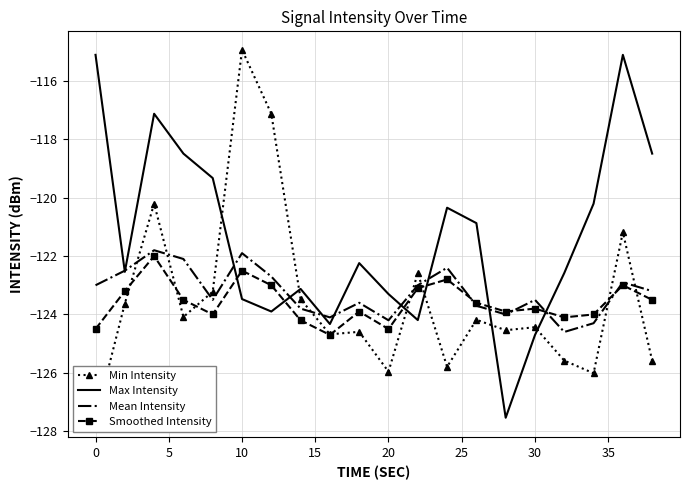

What is the minimum value shown in the chart?

-127.6